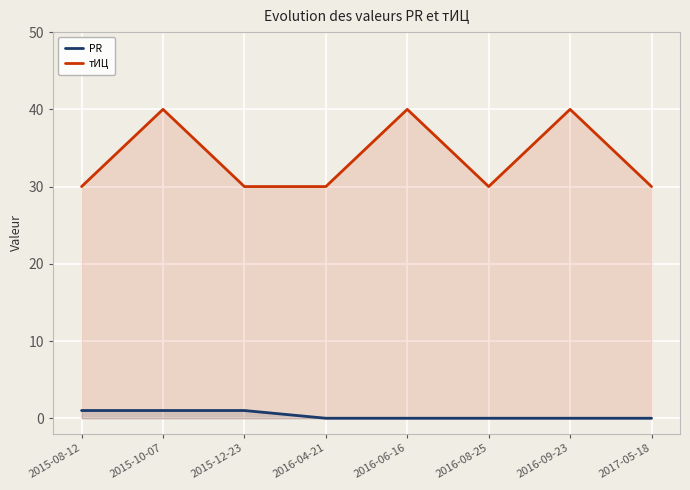

What is the difference between the maximum and minimum values in the PR series?

1